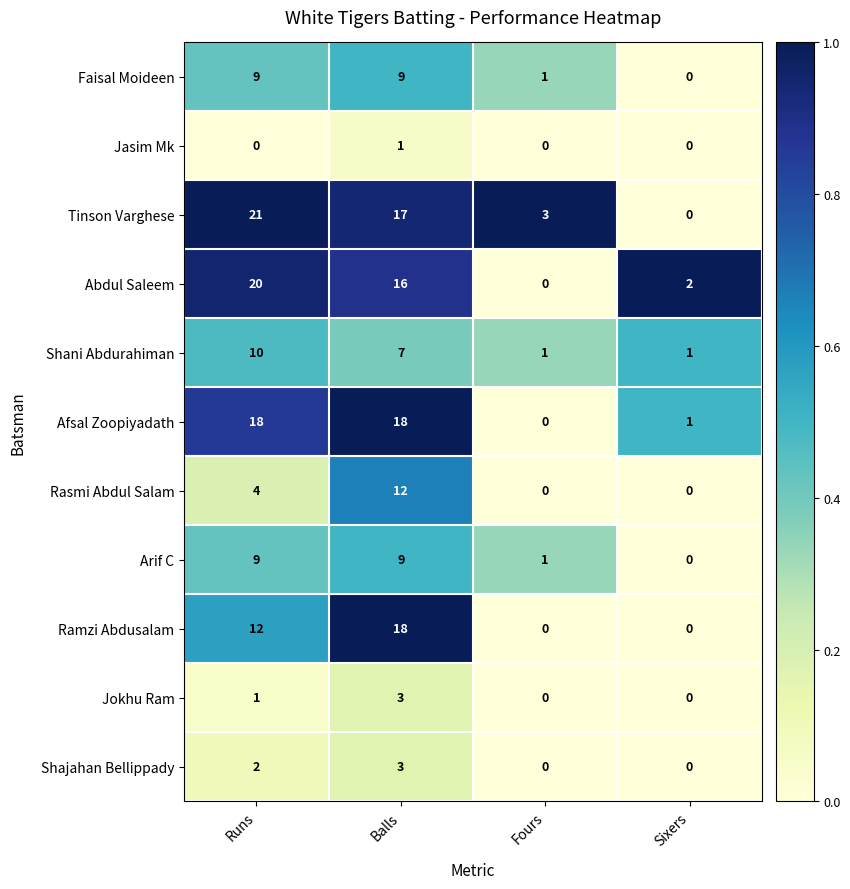

How many positive values does the Afsal Zoopiyadath series have?

3